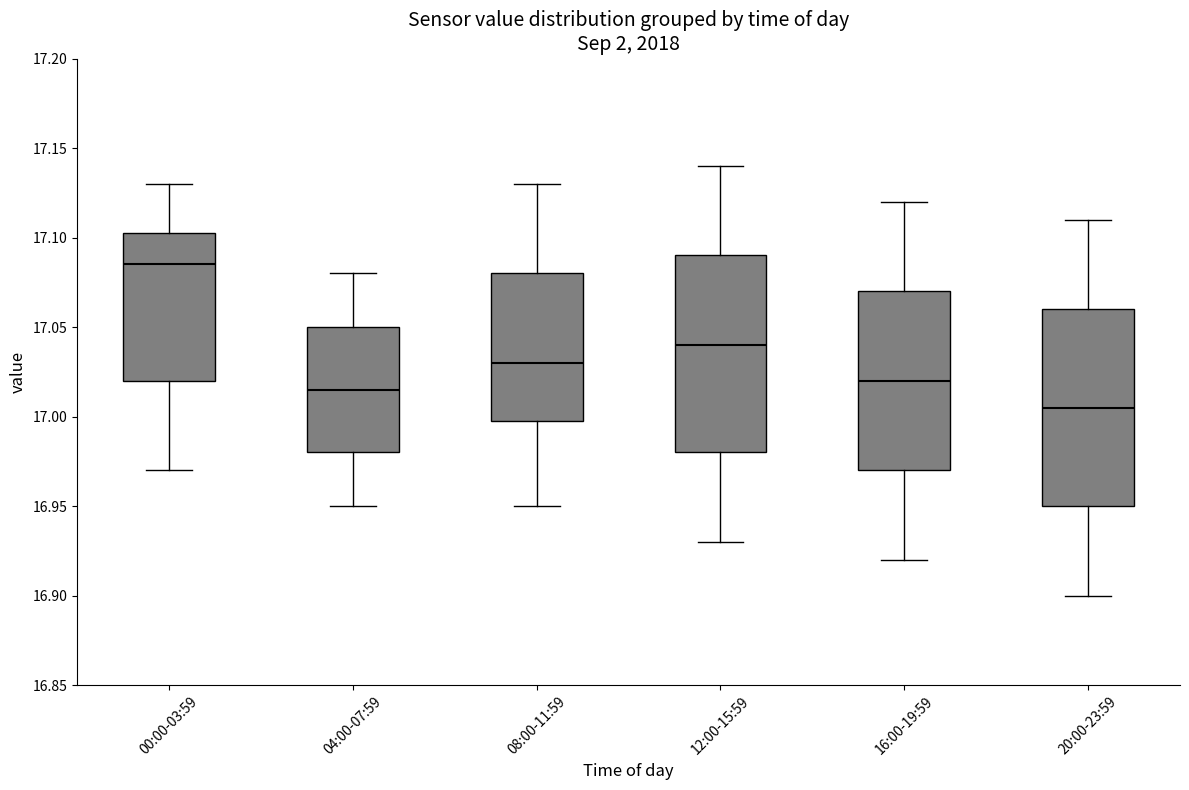

Which box has the highest median line?

00:00-03:59